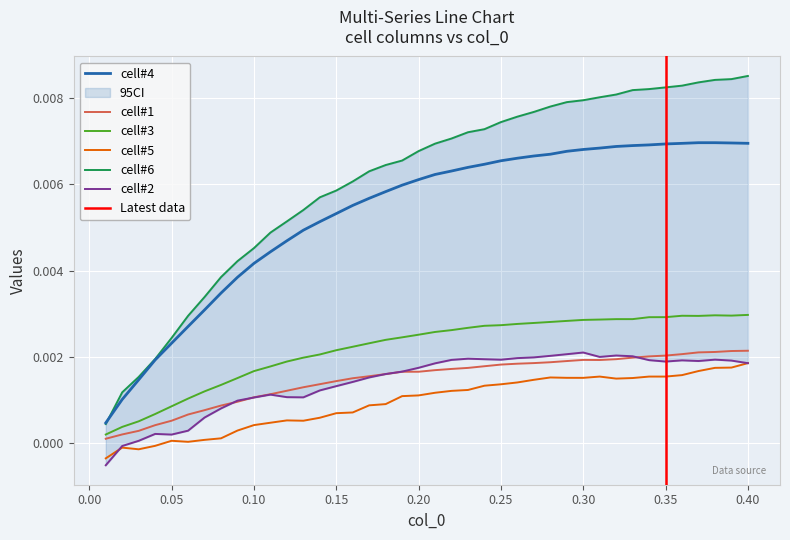

True or false: cell#5 and cell#1 cross at least once.

False